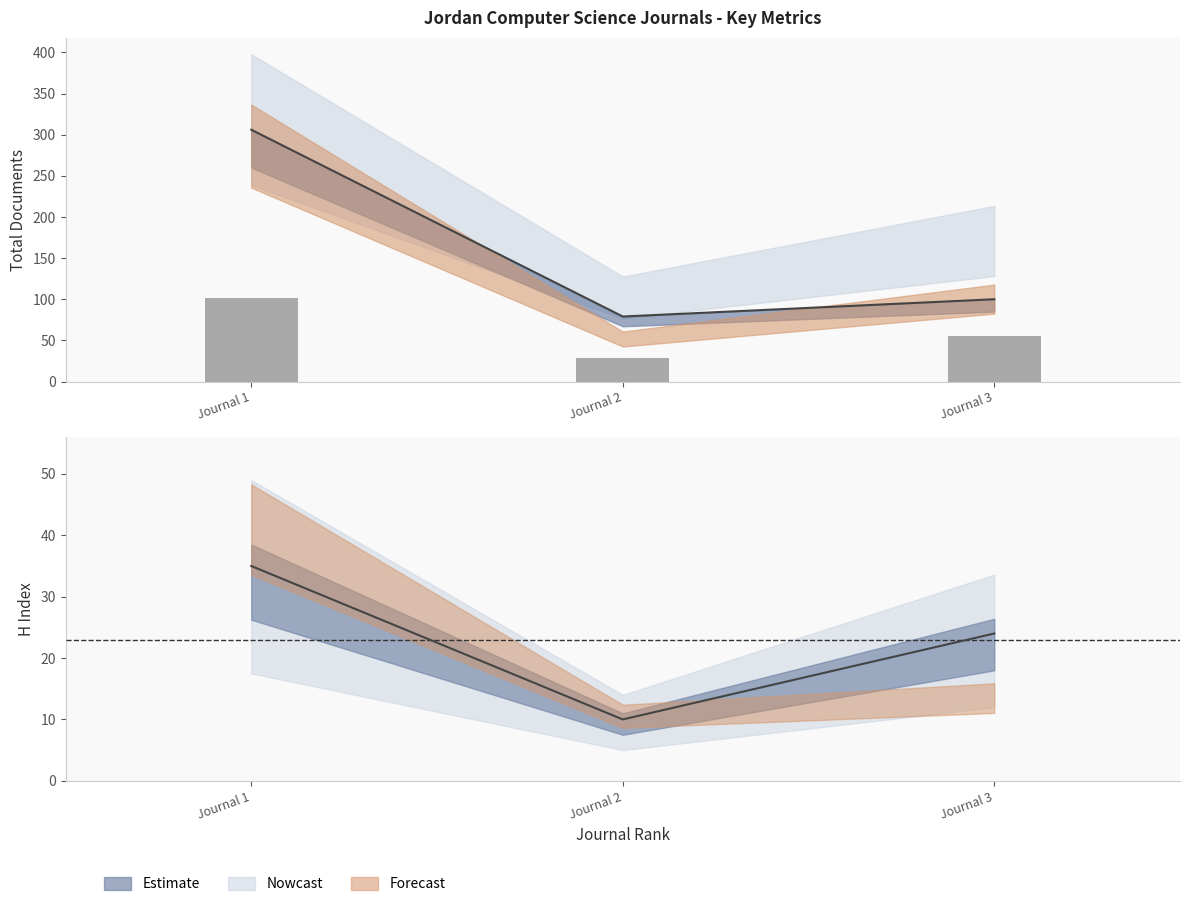

The value of Total Docs. (2023) at Journal 1 is 102. True or false?

True